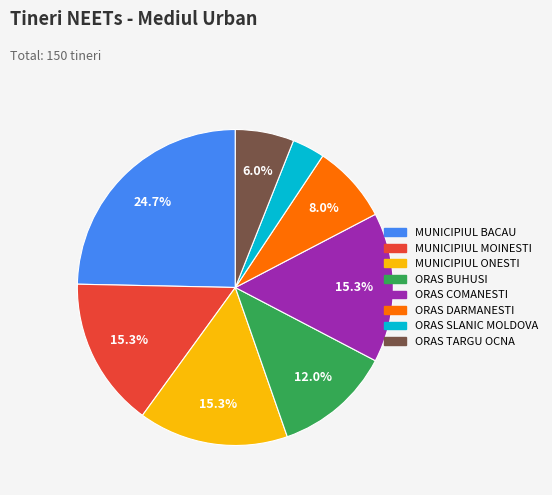

Approximately how many times larger is the value at MUNICIPIUL BACAU compared to ORAS BUHUSI?

2.1